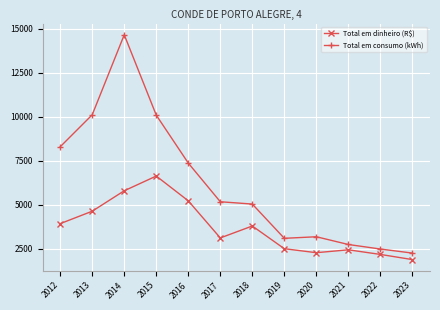

Which series changed the most between 2012 and 2019?

Total em consumo (kWh)